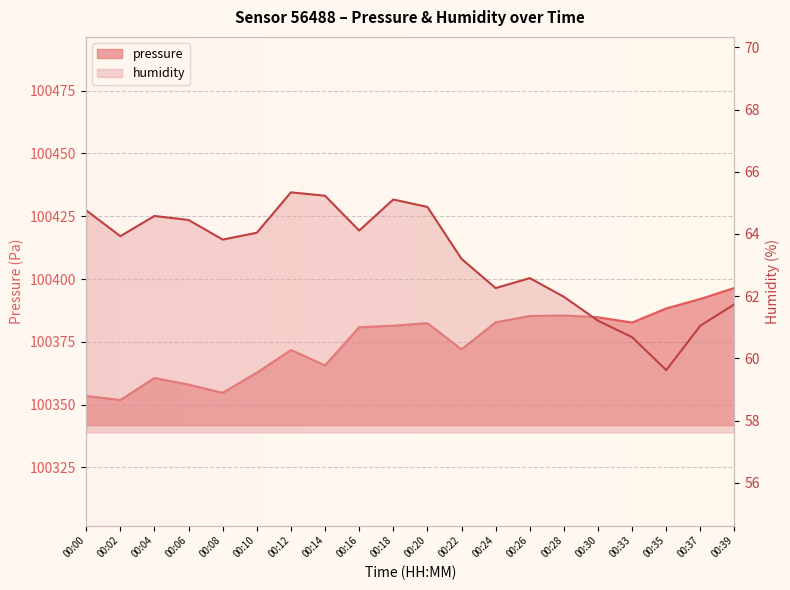

Which label corresponds to the smallest value in the chart?

00:35